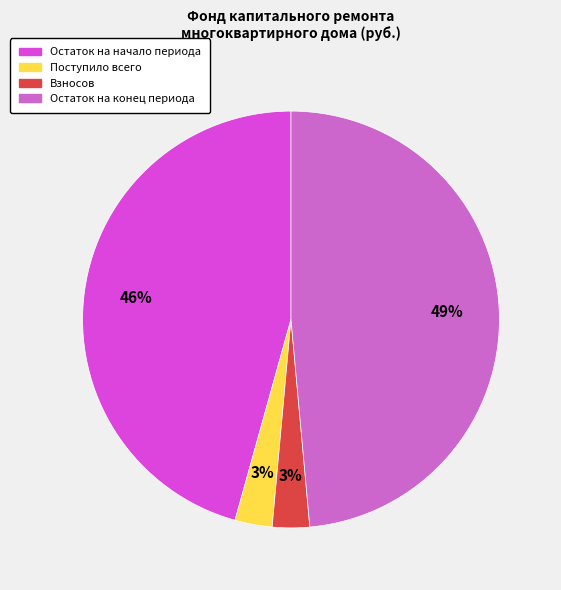

To the nearest percent, what is the difference between the largest and smallest slice percentages?

46%